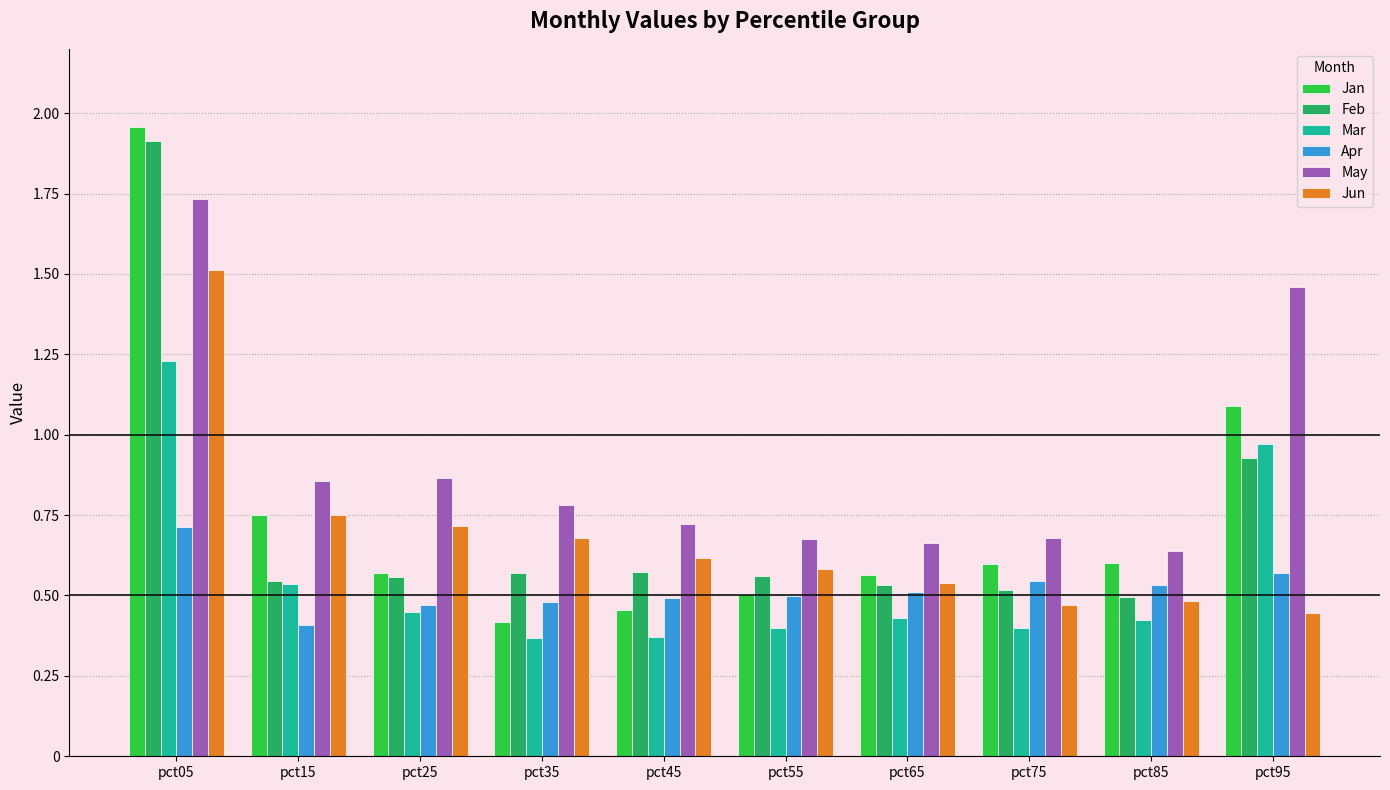

Is it true that May equals 0.7 at pct55?

True